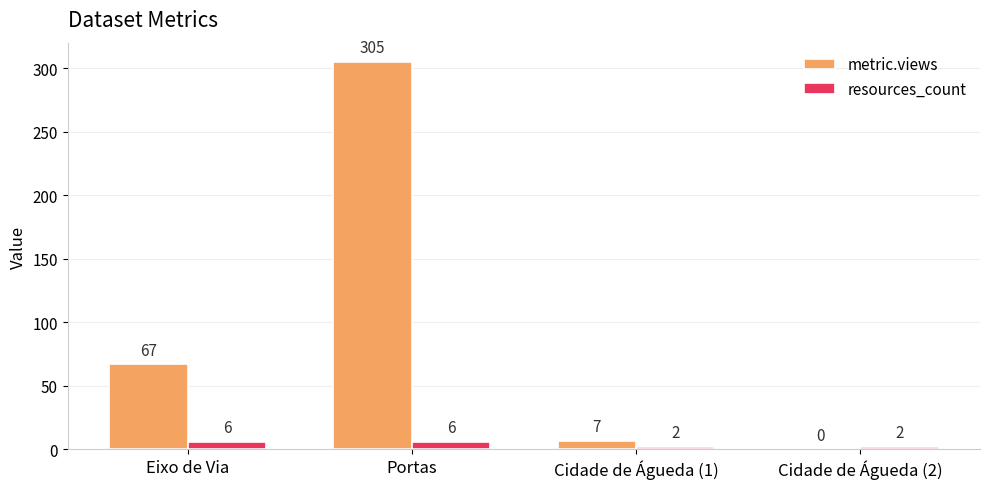

Reading left to right, list all the values displayed in this chart.

metric.views: 67	305	7	0
resources_count: 6	6	2	2